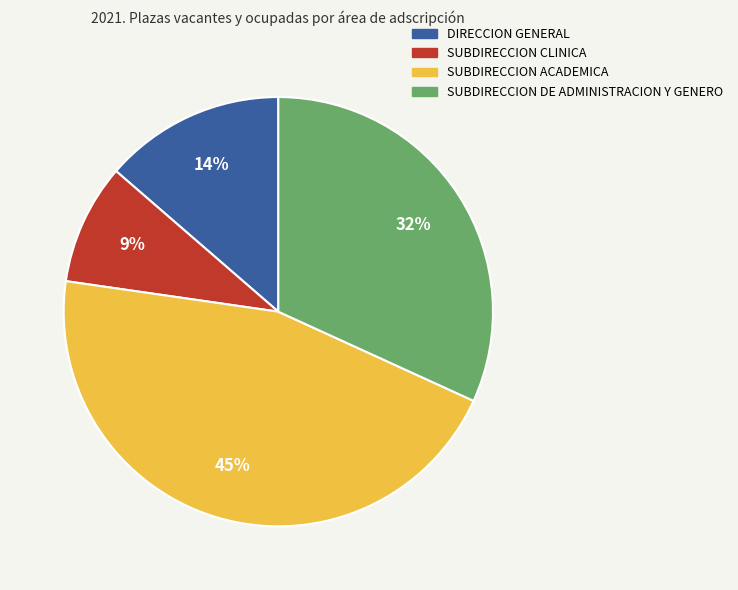

How many segments does this pie chart have?

4